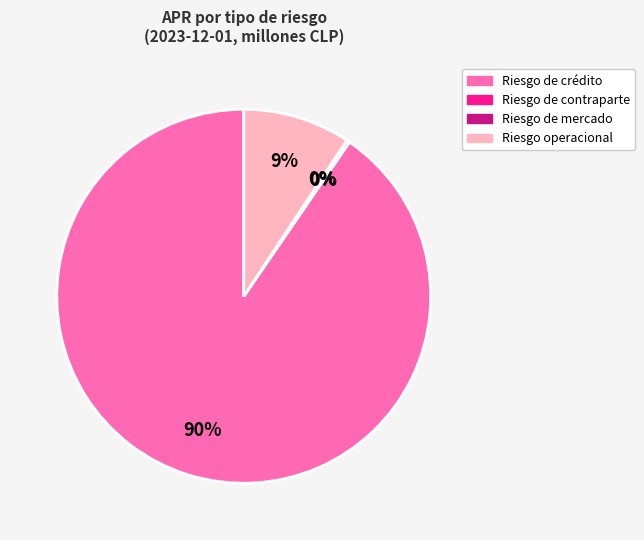

Is there any slice that represents more than half of the pie?

Yes